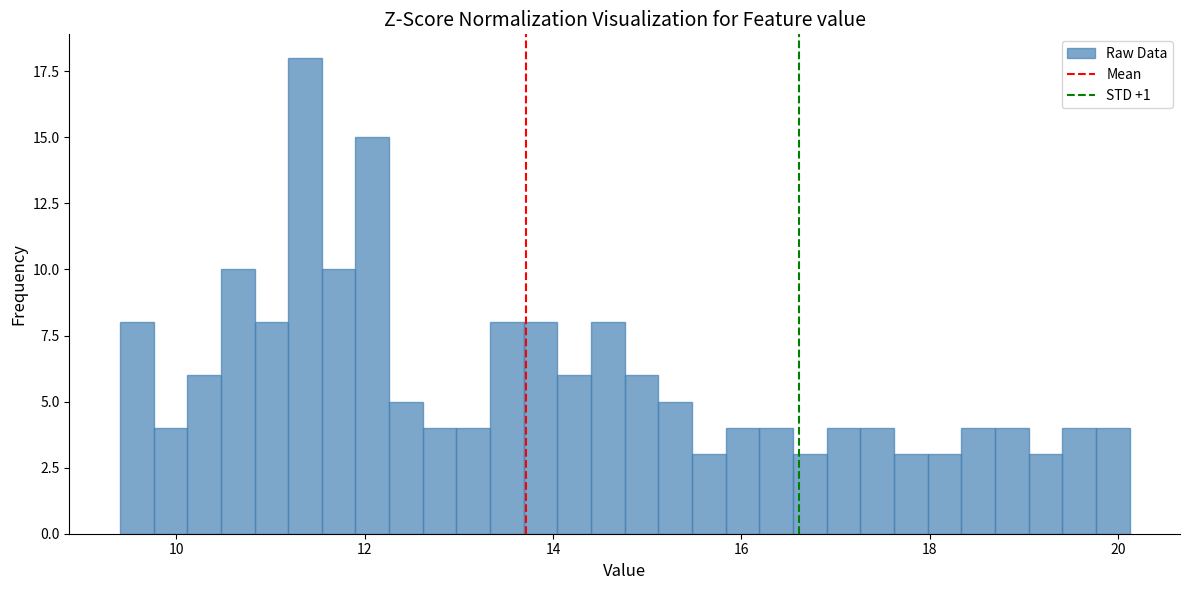

Read against the x-axis, roughly where is the centre of the tallest bar?

11.4